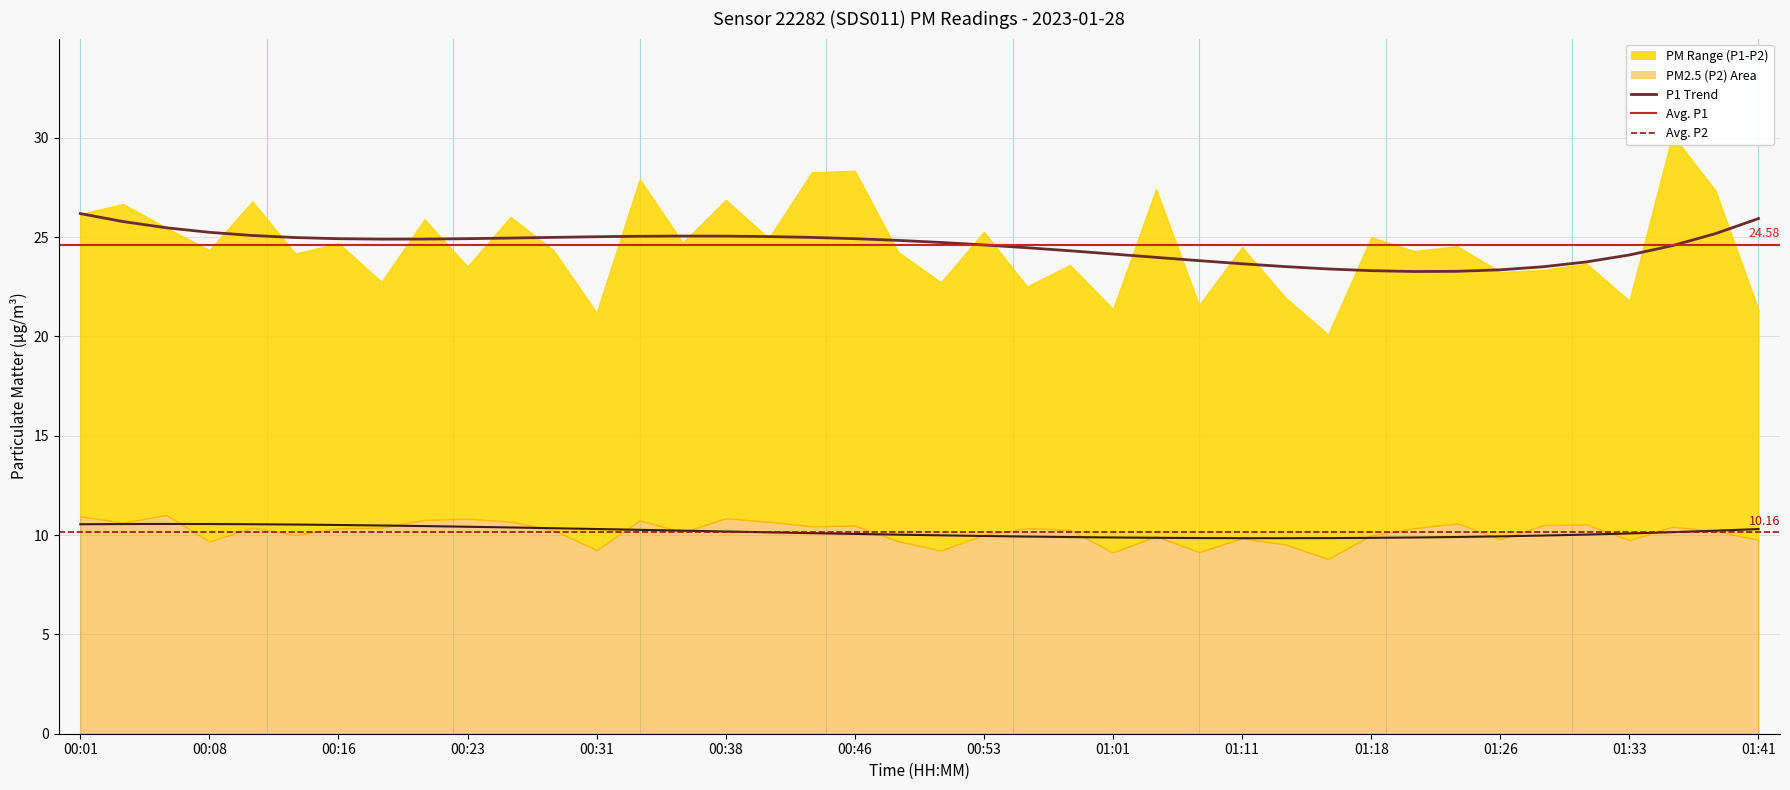

At which label does P2 reach its minimum?

01:16